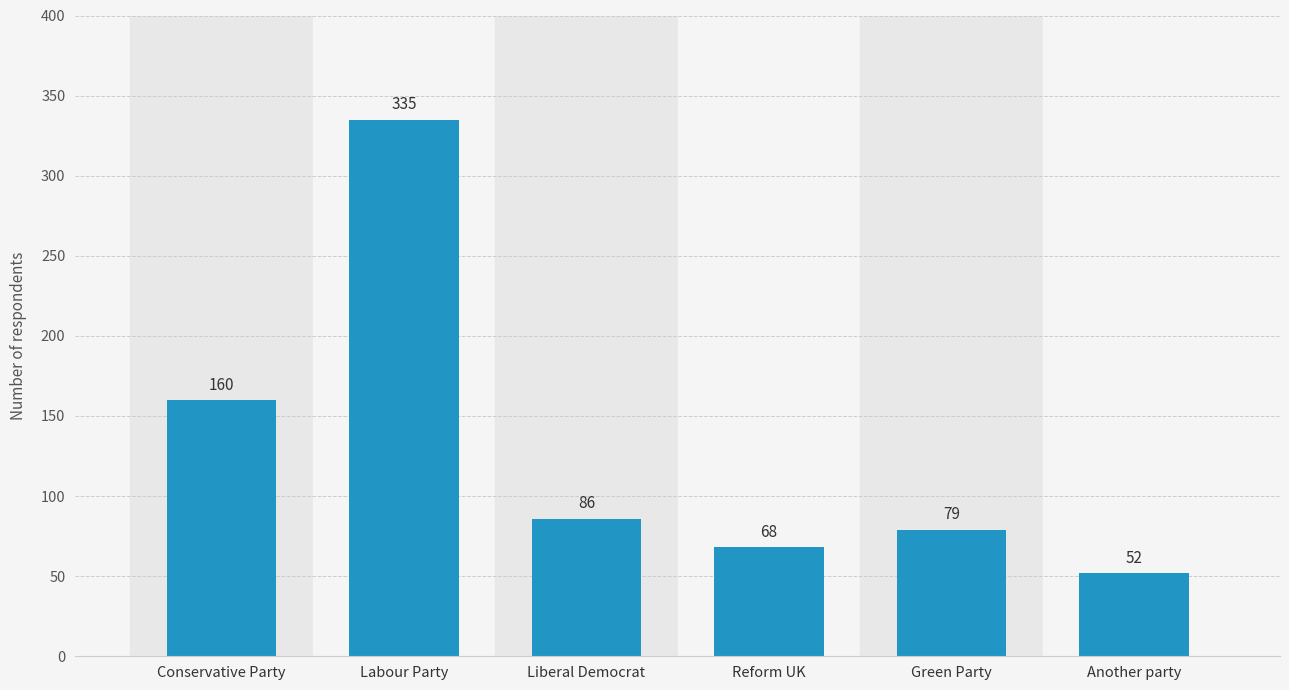

The value at Liberal Democrat is 22. True or false?

False